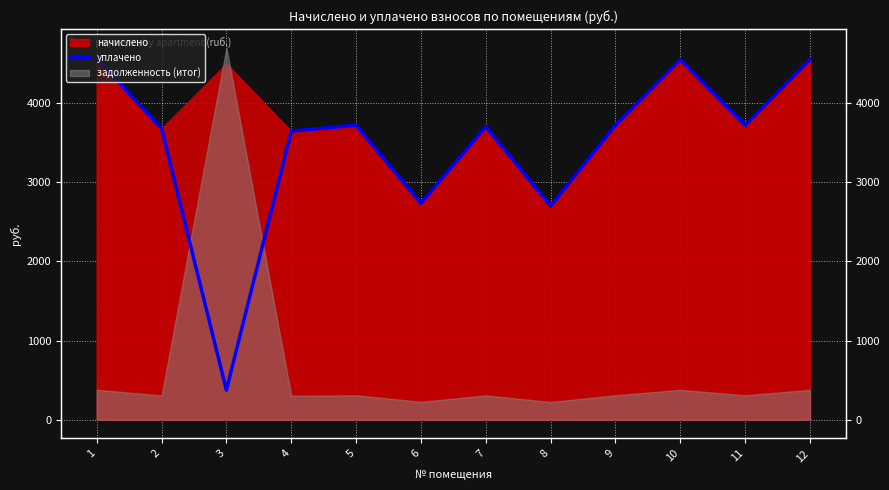

At which label is the value closest to 2468?

8